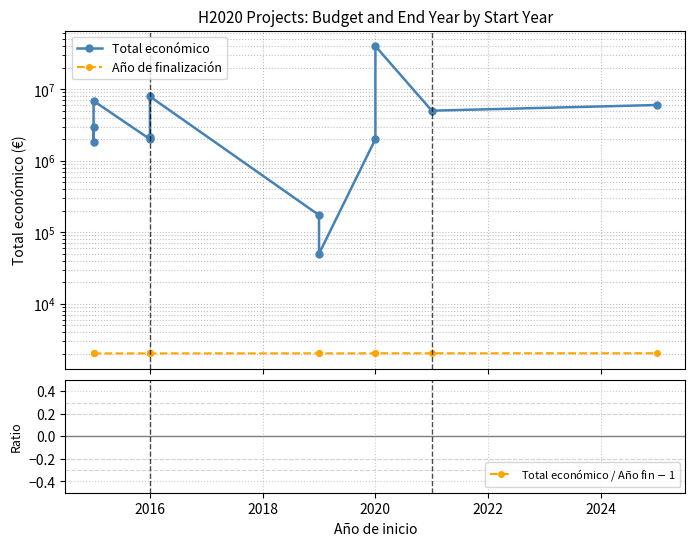

How many values in the Total económico series exceed 3002166?

5